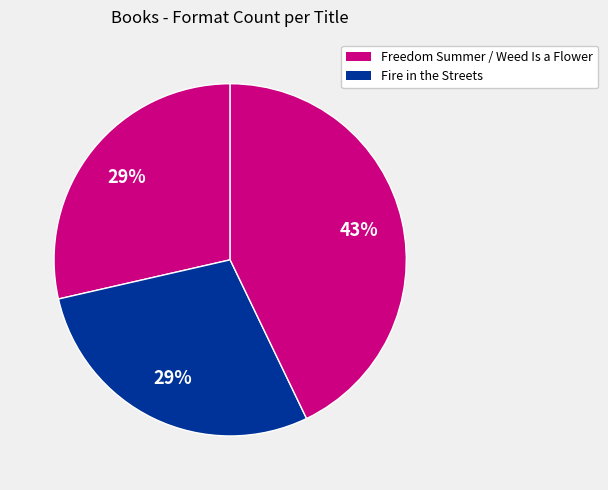

How many segments does this pie chart have?

3